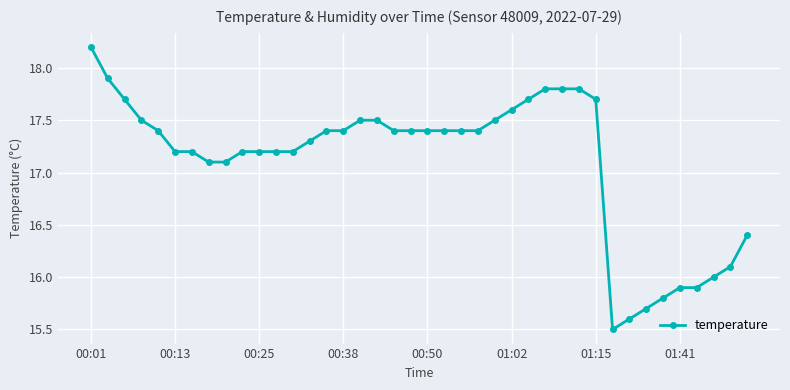

What is the smallest value displayed?

15.5